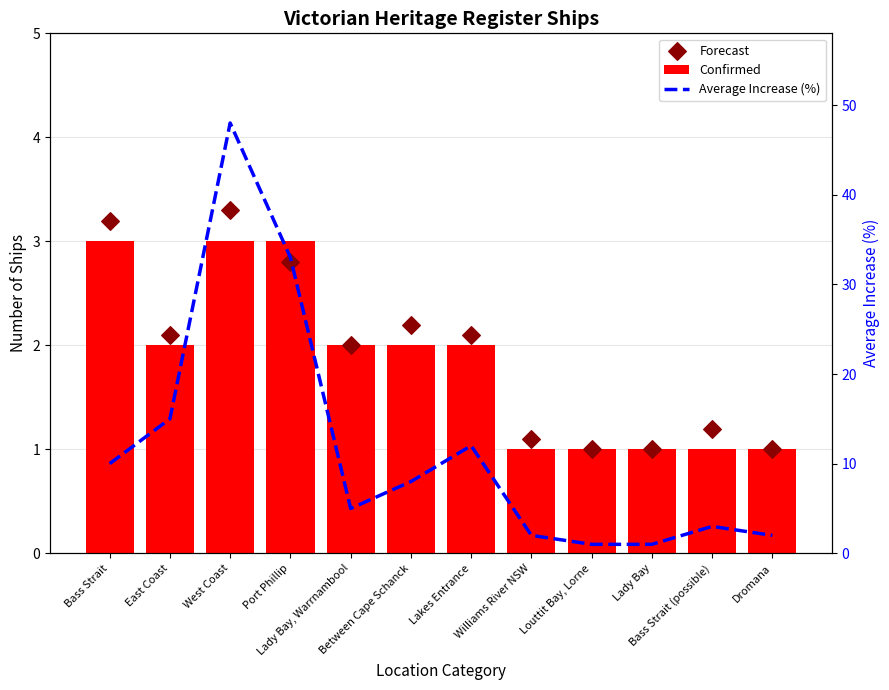

What are all the series names shown in the legend?

Confirmed, Forecast, Average Increase (%)